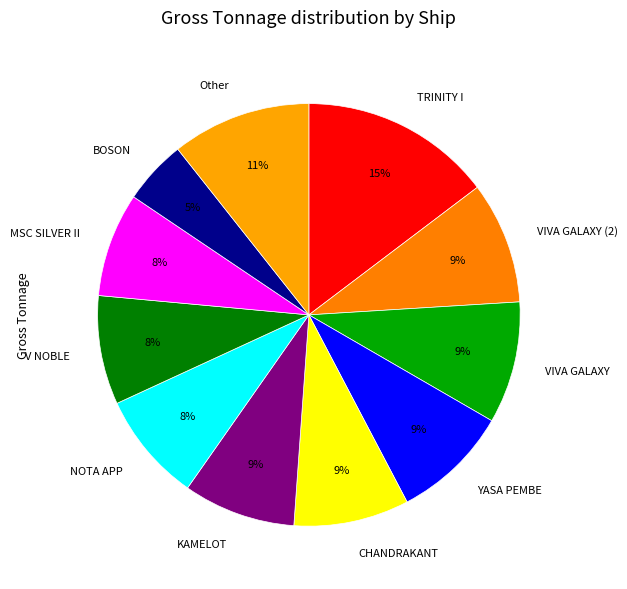

The VIVA GALAXY (2) slice represents 1% of the pie. True or false?

False